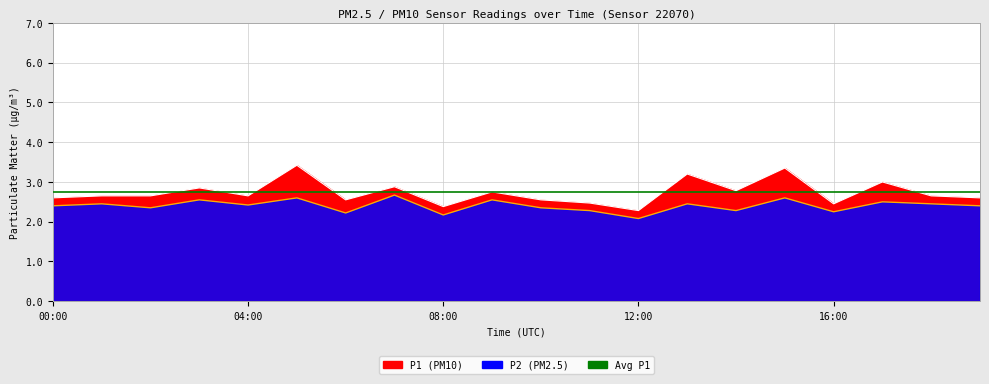

Between 03:00 and 07:00, which series saw the biggest shift?

P2